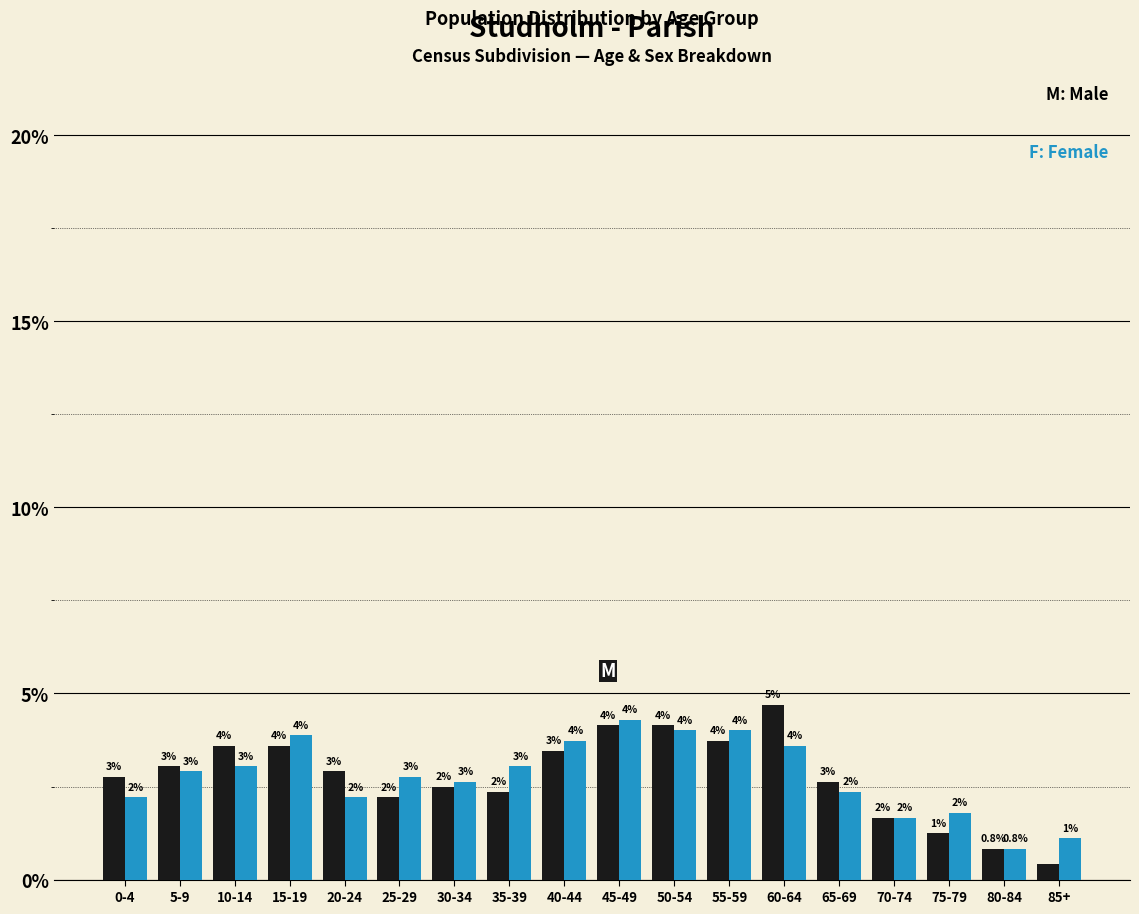

What is the maximum value shown in the chart?

4.7